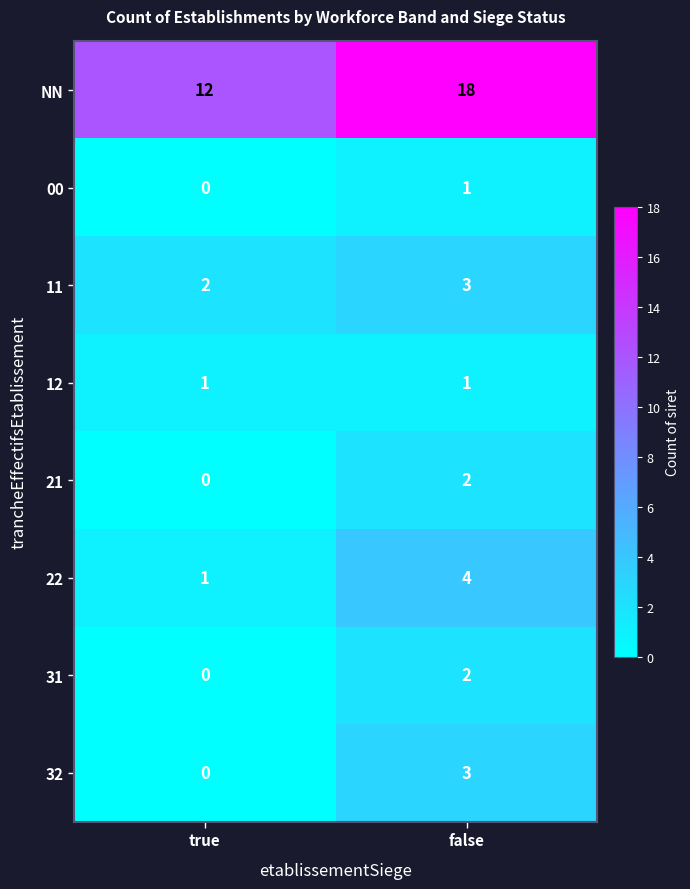

The 22 series shows 4 at false. True or false?

True